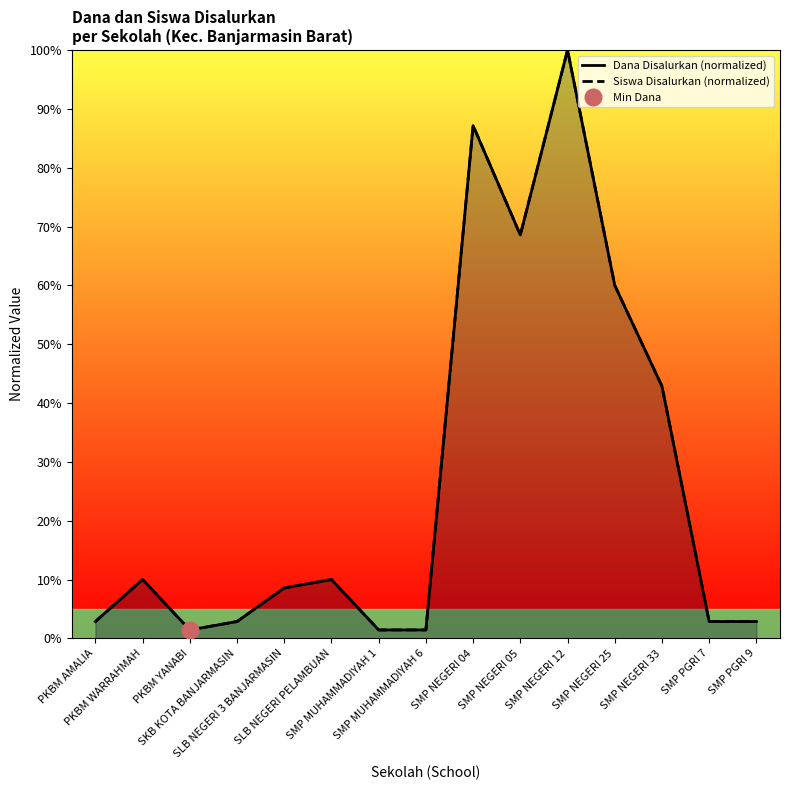

True or false: Siswa Disalurkan (normalized) and Dana Disalurkan (normalized) cross at least once.

False